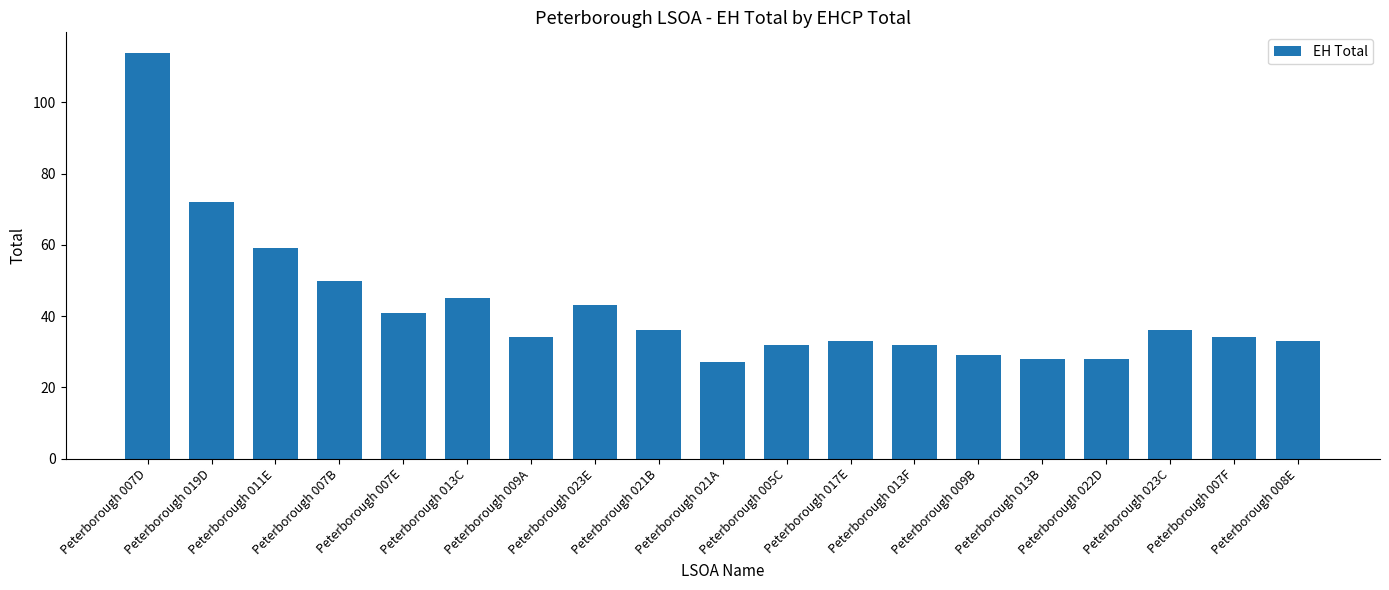

Is it true that the value at Peterborough 013B is 47?

False